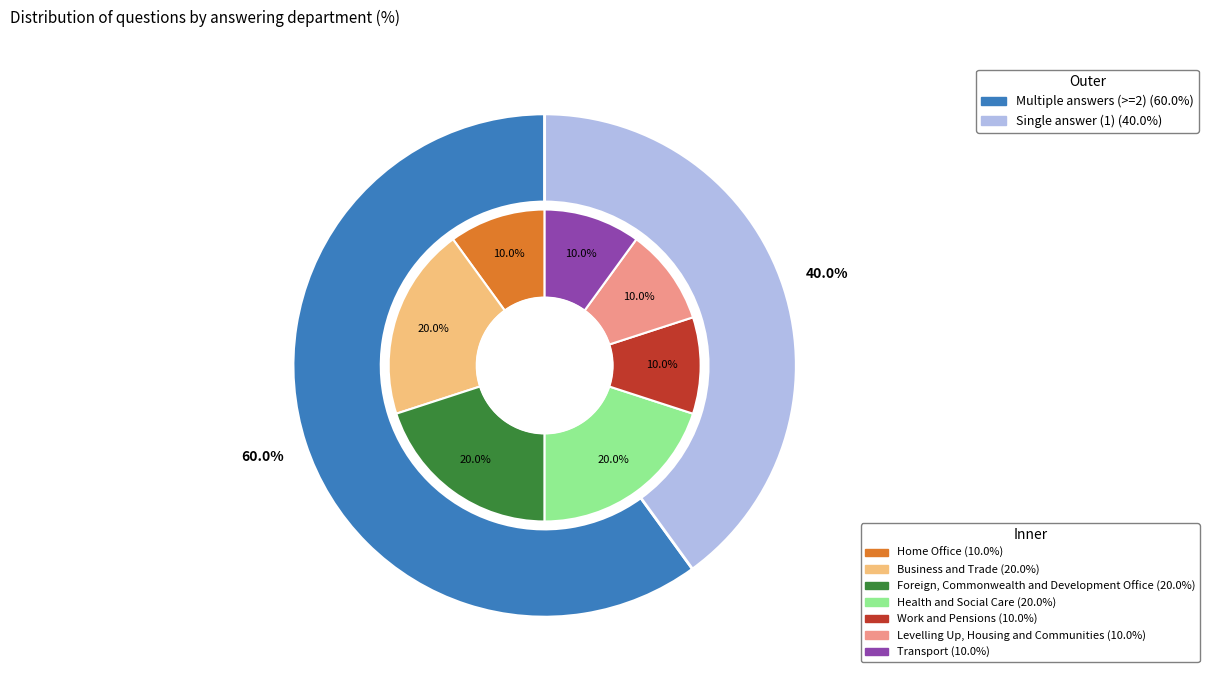

Is there a majority slice in this chart?

No